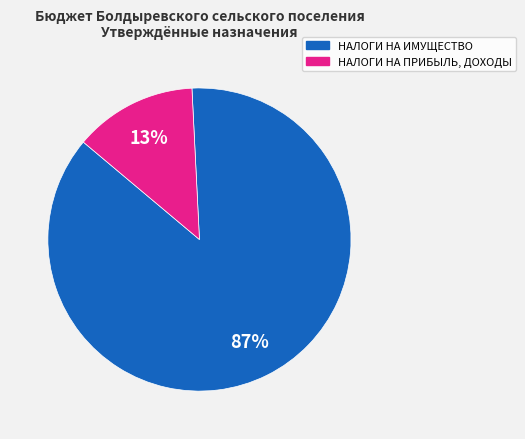

To the nearest percent, what is the average slice percentage?

50%